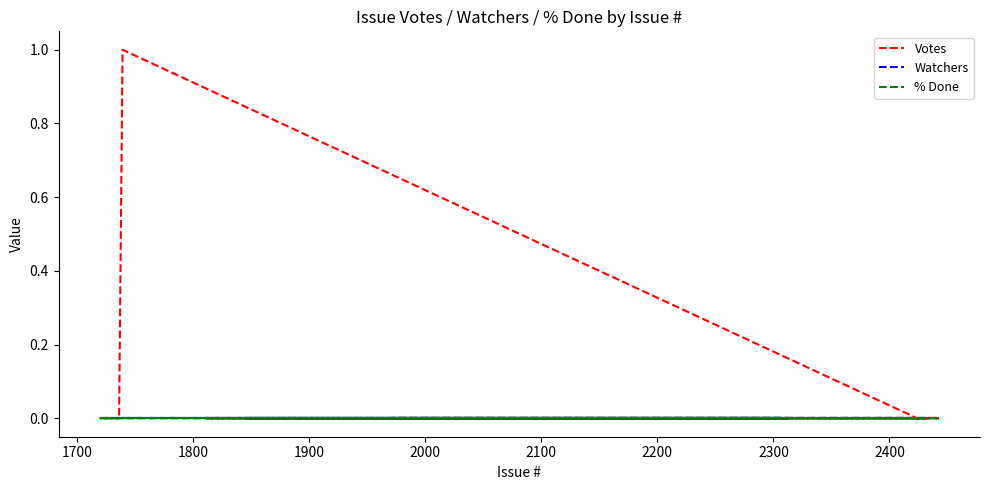

How many lines are shown in the chart?

3